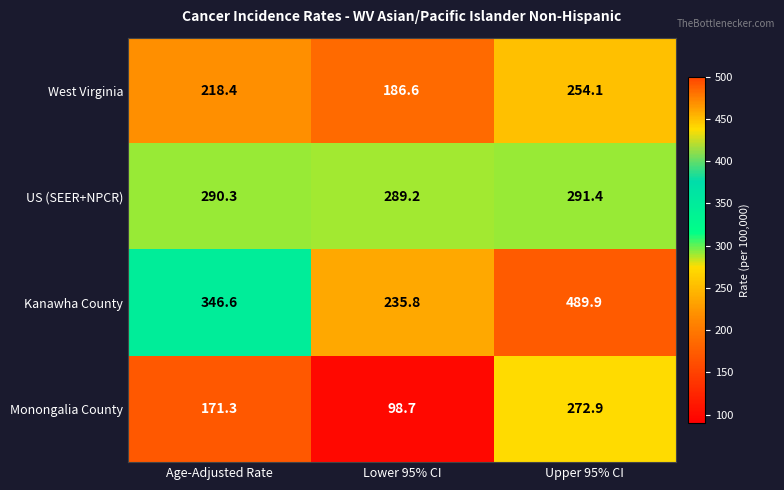

Is it true that US (SEER+NPCR) equals 187.2 at Upper 95% CI?

False